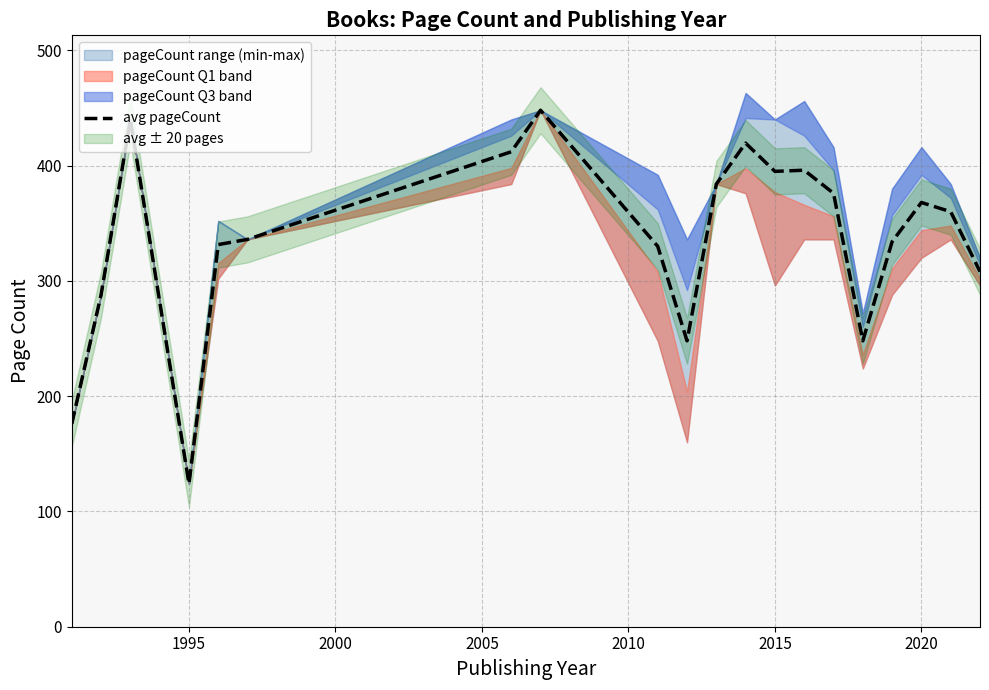

Is this an area chart (filled region under the line)?

No